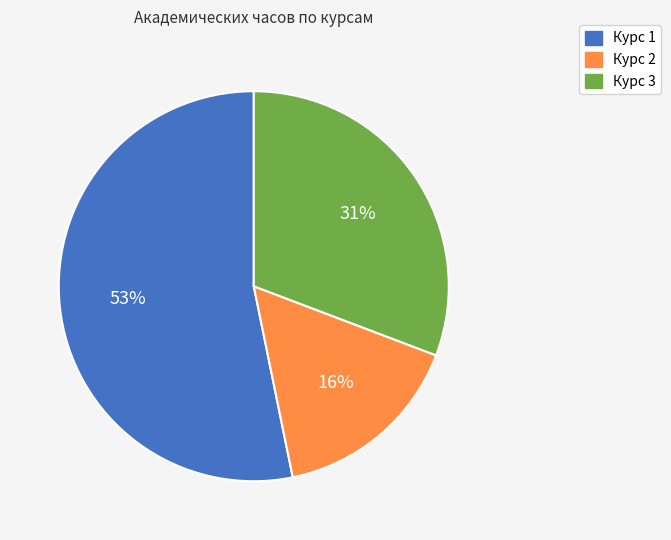

To the nearest percent, what is the difference between the largest and smallest slice percentages?

37%